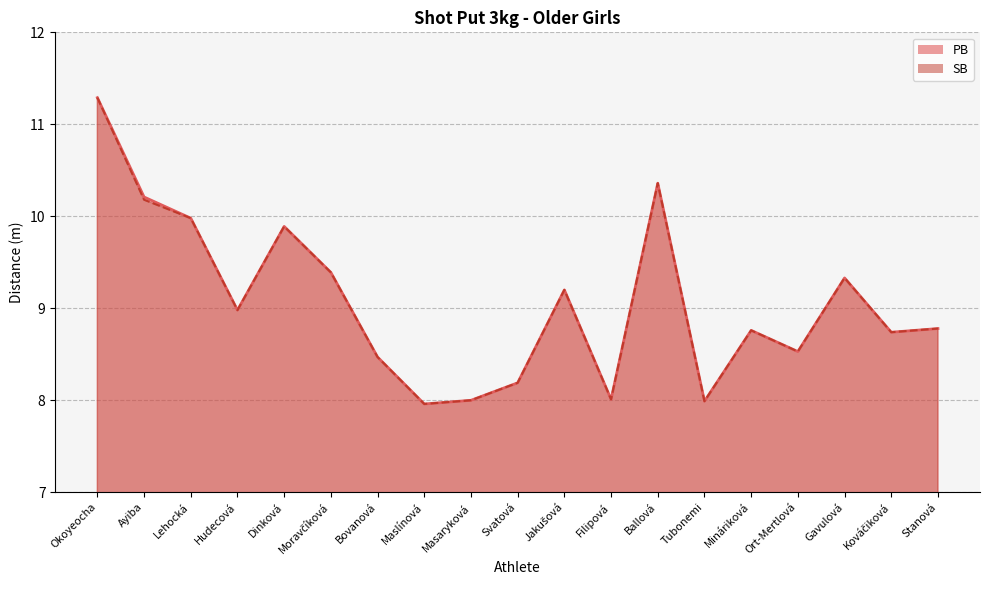

What position from the right is Masaryková?

11